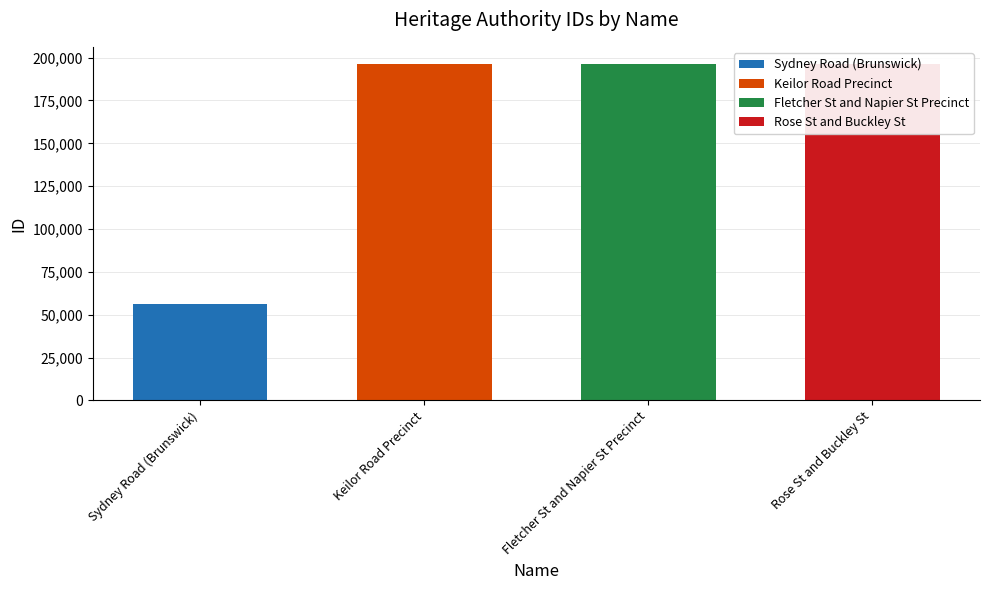

What is the label of the 3rd bar from the right?

Keilor Road Precinct